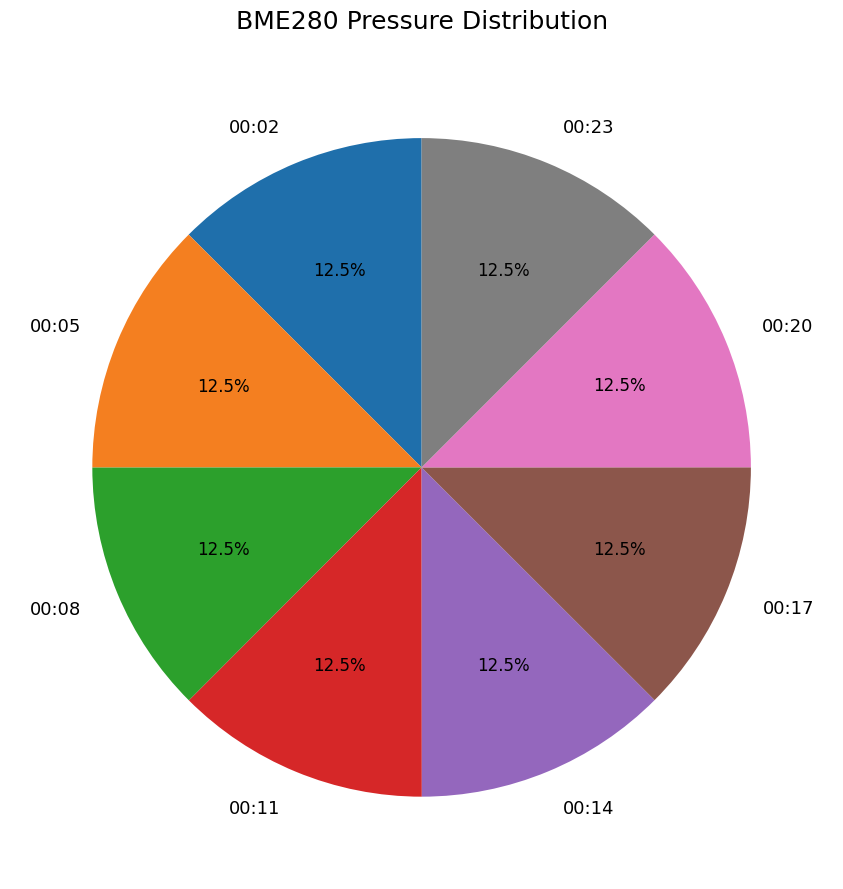

How many segments does this pie chart have?

8